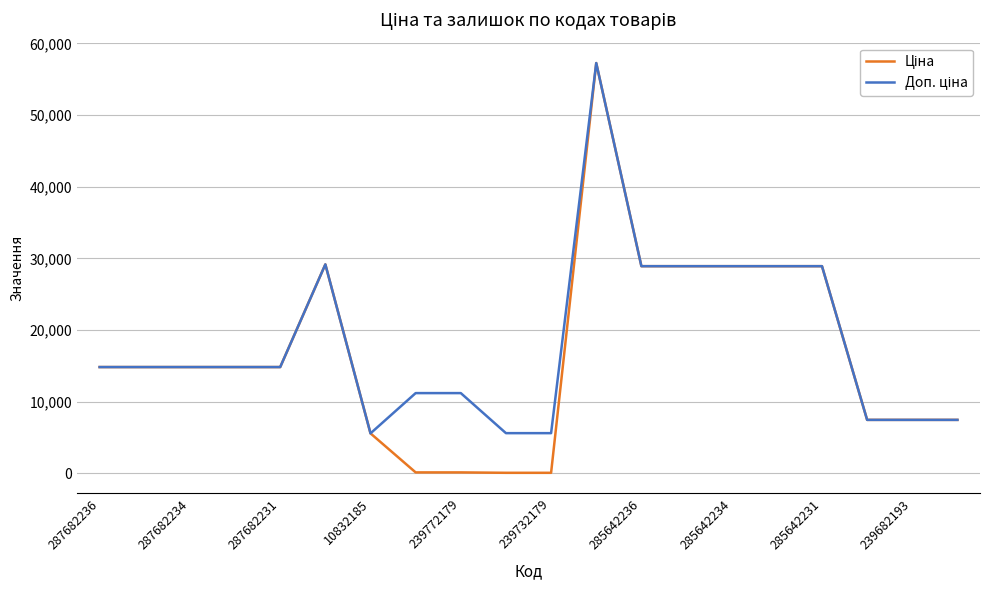

What is the maximum value shown in the chart?

57258.0